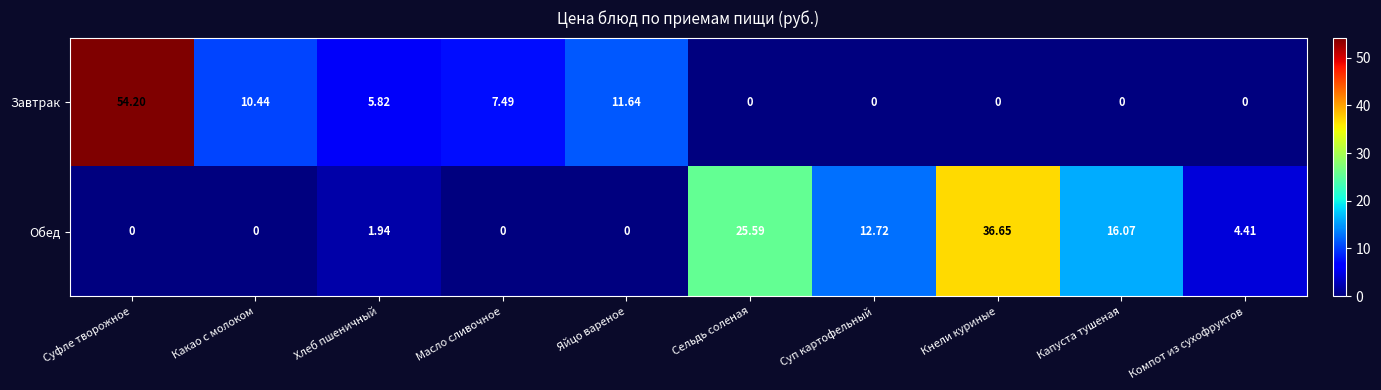

Between Суфле творожное and Сельдь соленая, which series saw the biggest shift?

Завтрак